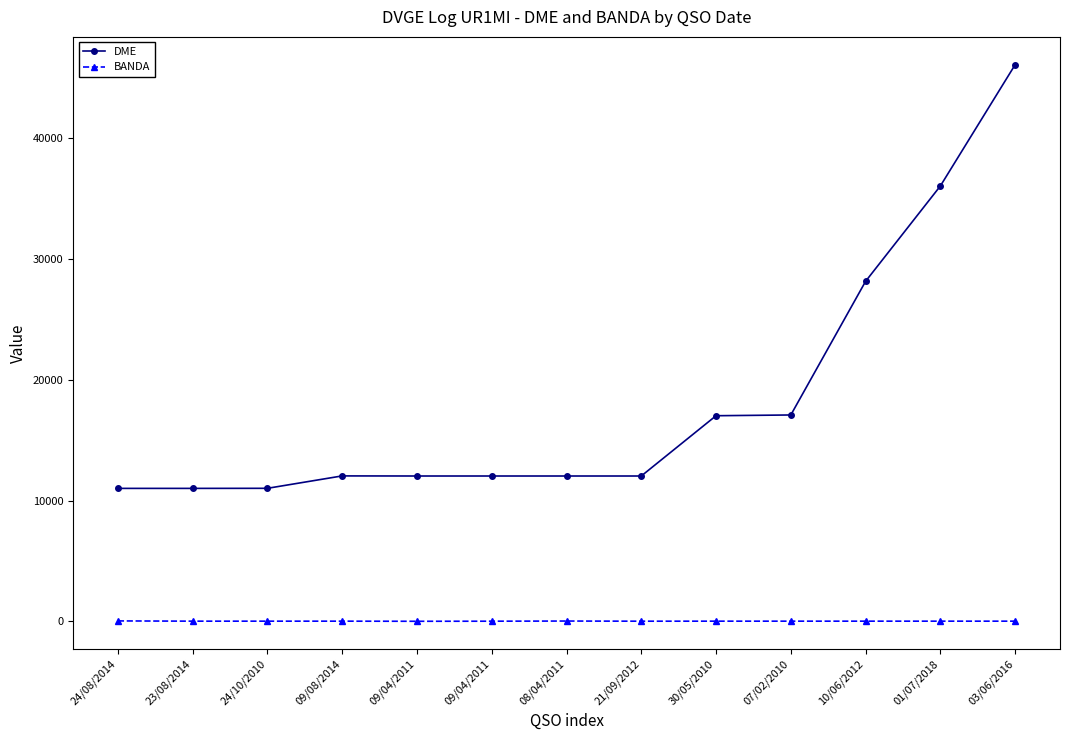

True or false: DME and BANDA intersect in this chart.

False